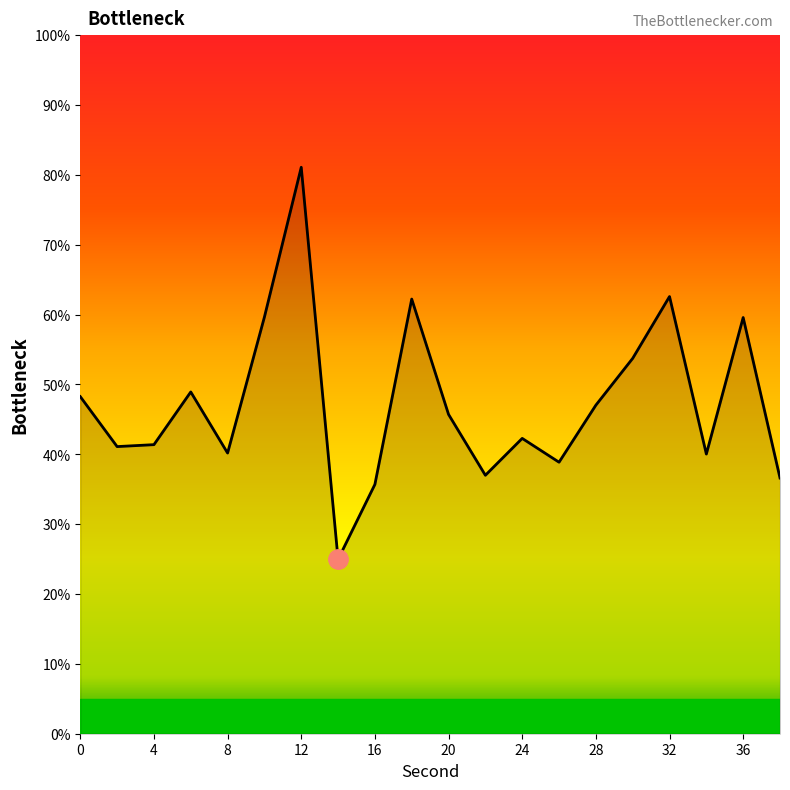

What is the smallest value displayed?

25.0